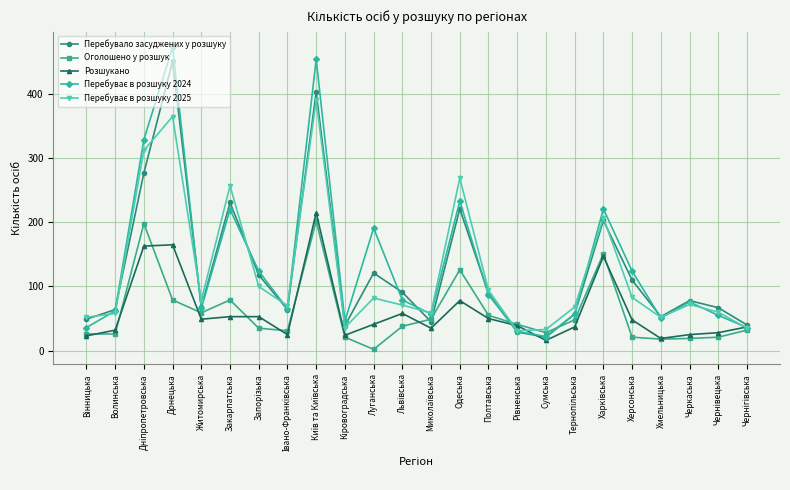

Is this an area chart (filled region under the line)?

No